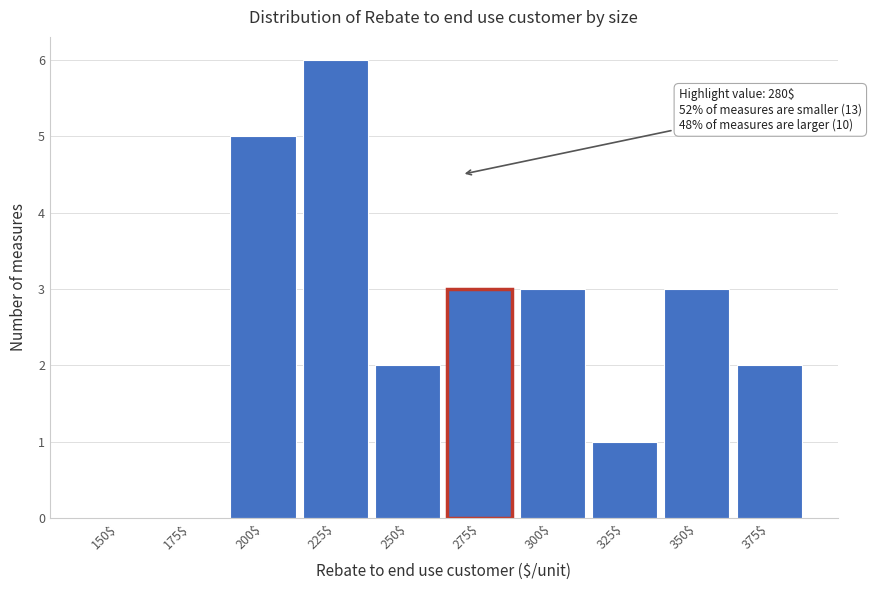

Is it true that the value at 225$ is 6?

True